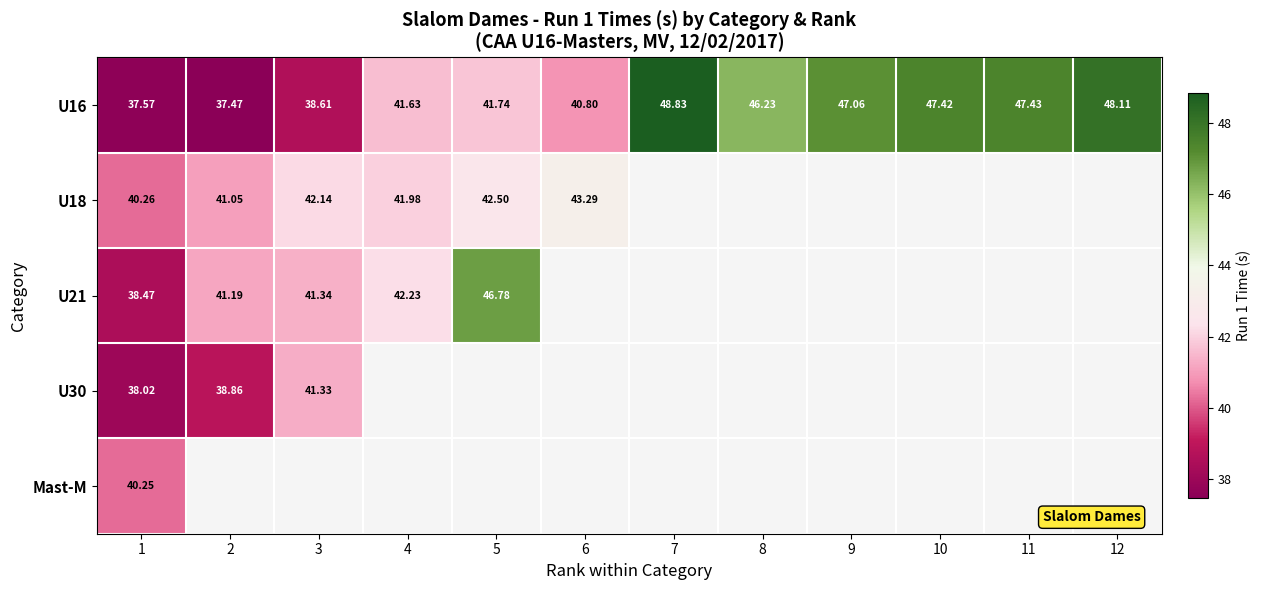

Is the value of U18 at 4 greater than the value of U21 at 2?

Yes